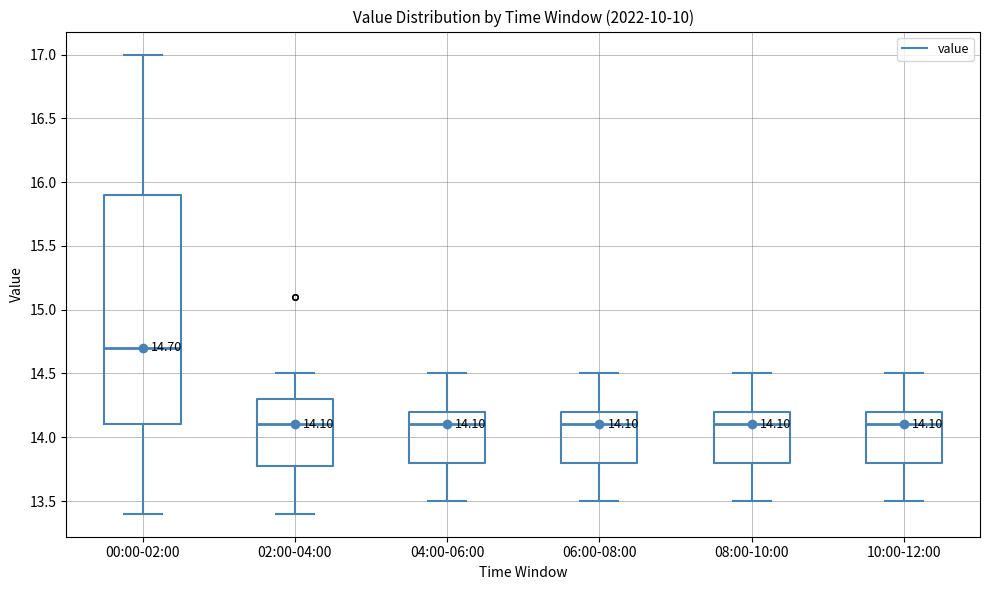

Which box is the tallest, from its lower edge to its upper edge?

00:00-02:00